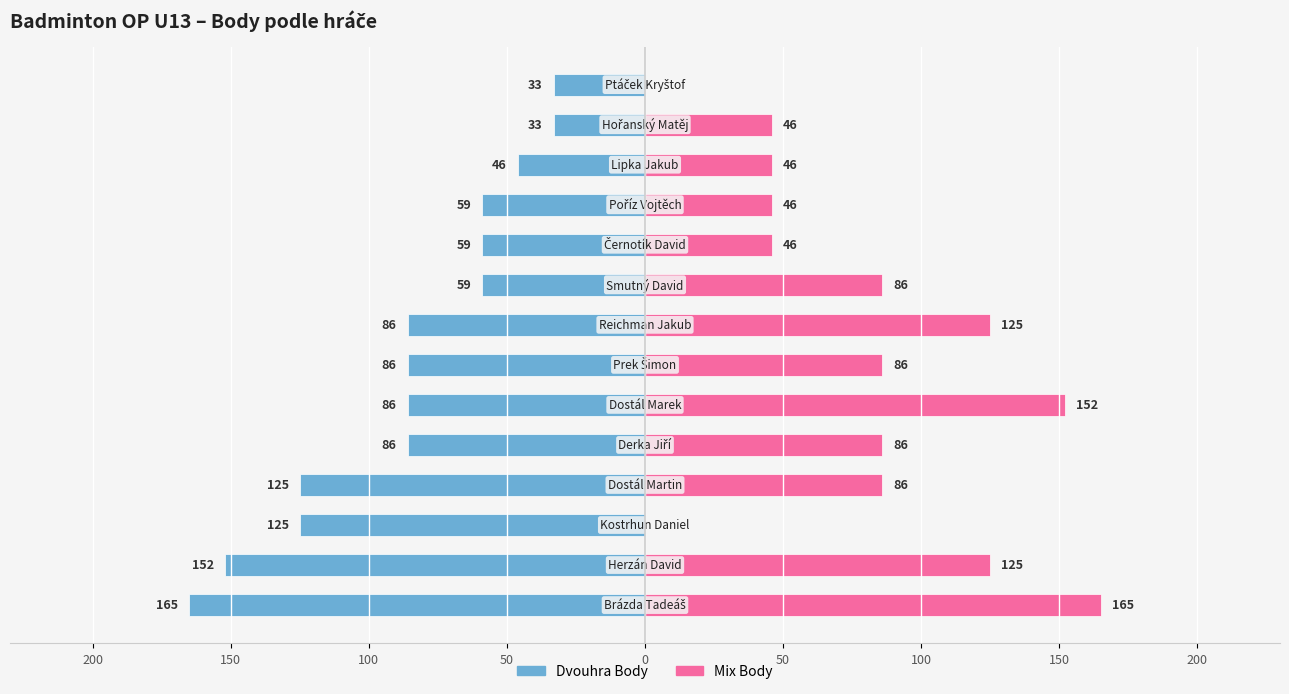

How many values in the Mix Body series exceed 86?

4